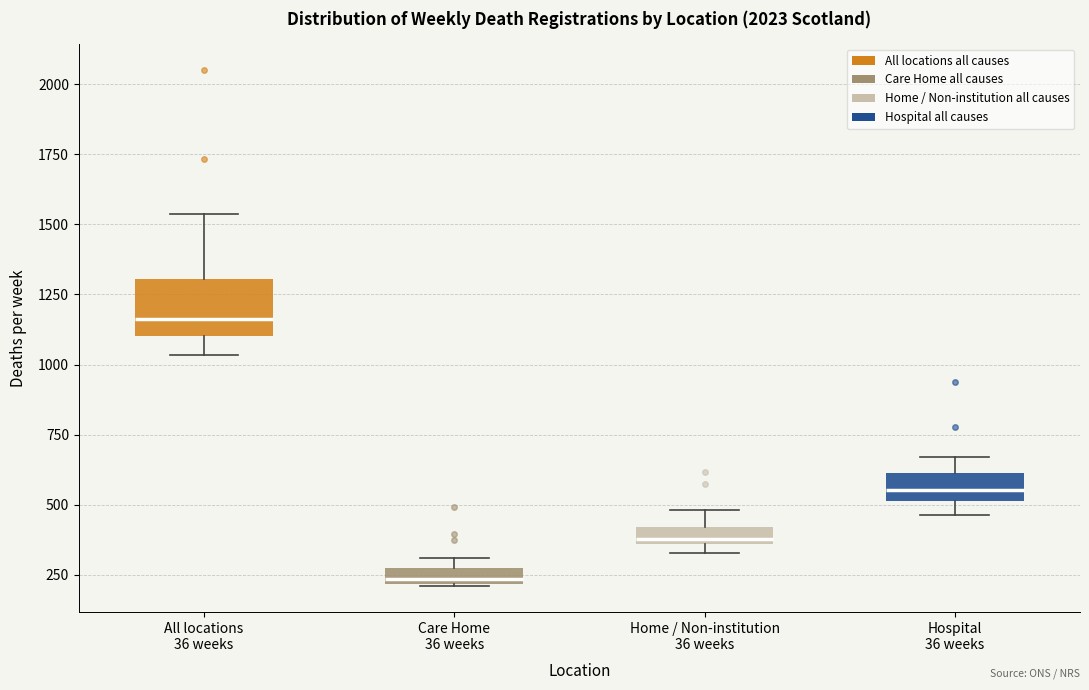

Which box has the highest median line?

All locations 36 weeks